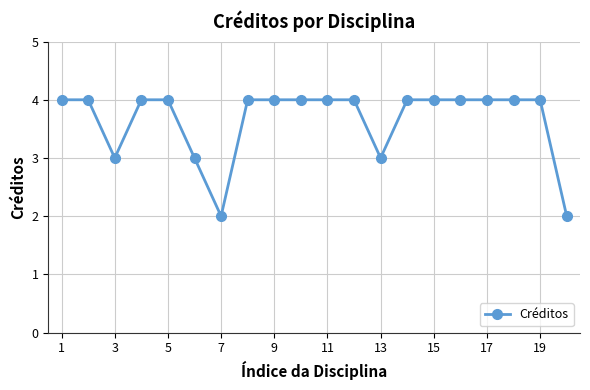

Does the chart display data point markers on the line(s)?

Yes